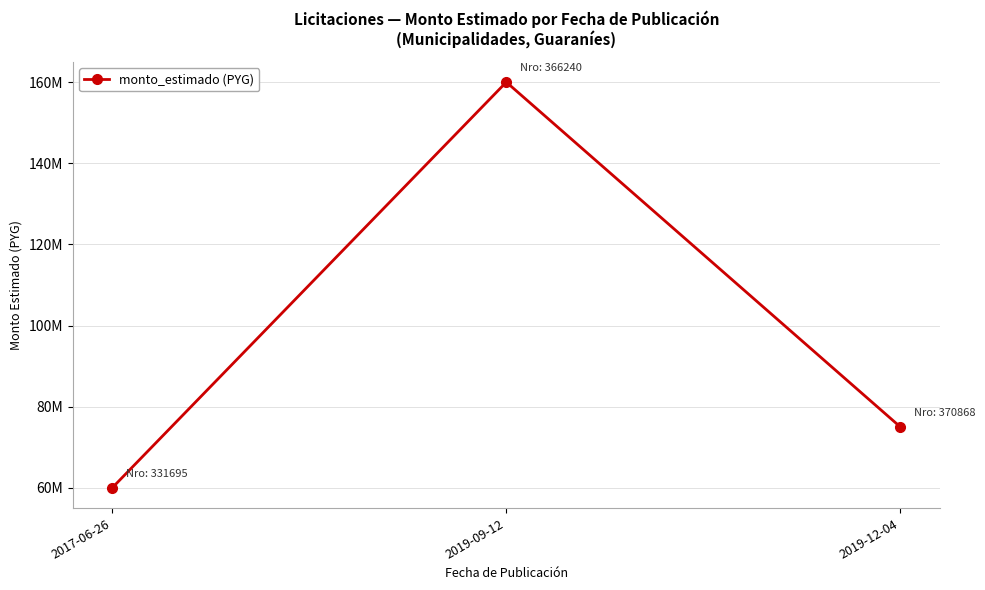

What is the ratio of the value at 2019-09-12 to the value at 2017-06-26?

2.7